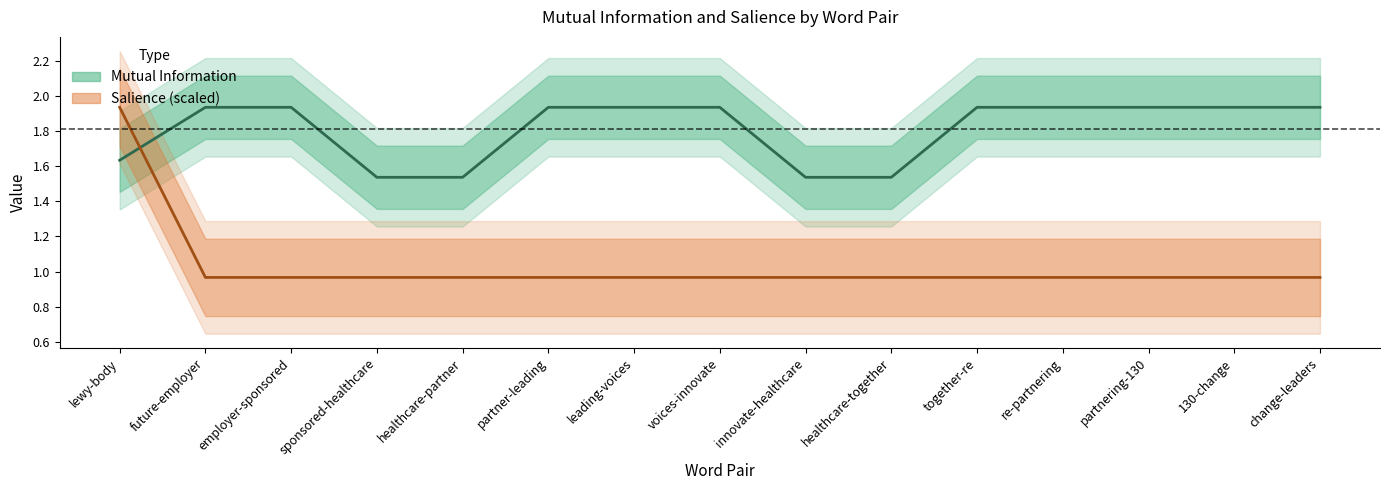

What is the sum of all Mutual Information values?

27.1